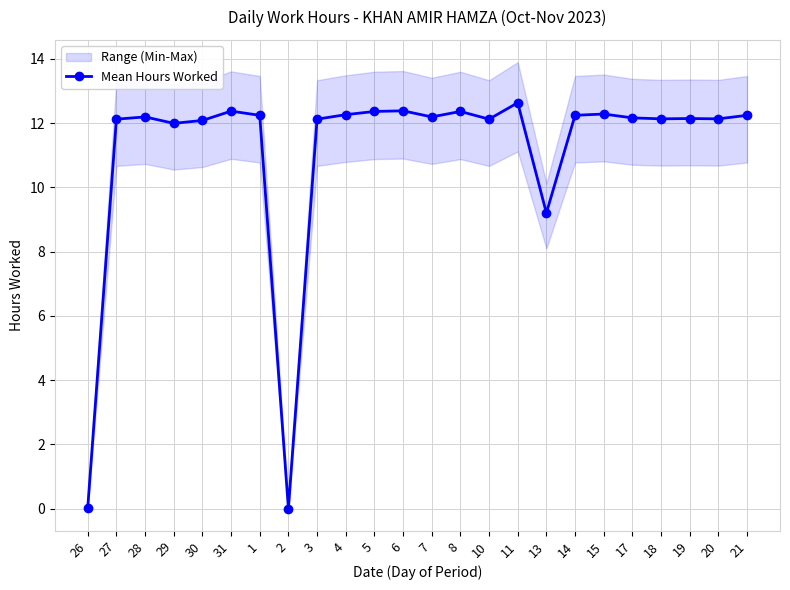

How many data points are less than 12?

4